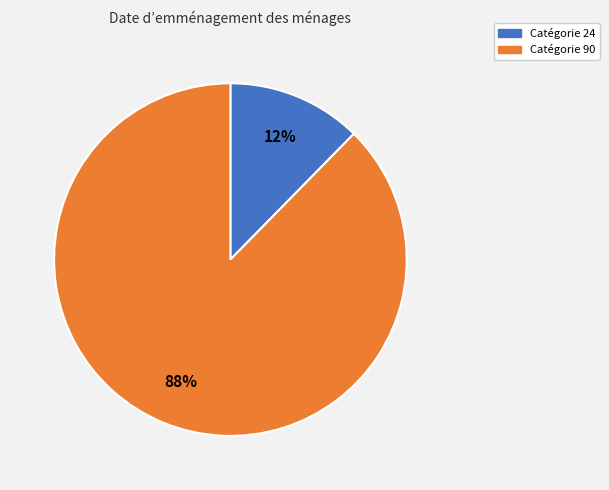

To the nearest percent, what is the average slice percentage?

50%